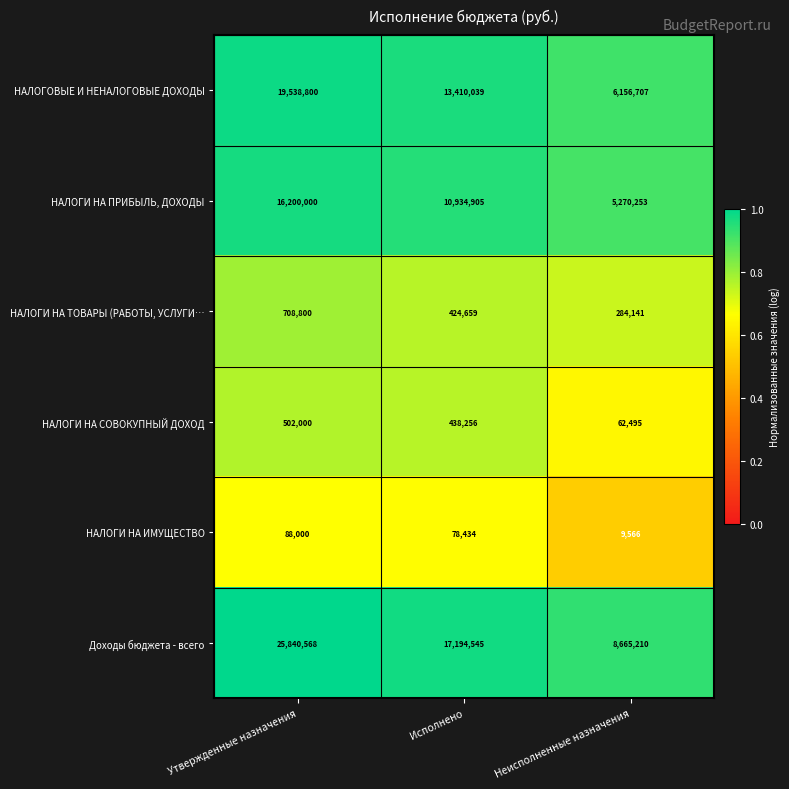

What is the approximate value of НАЛОГИ НА СОВОКУПНЫЙ ДОХОД at Неисполненные назначения?

62495